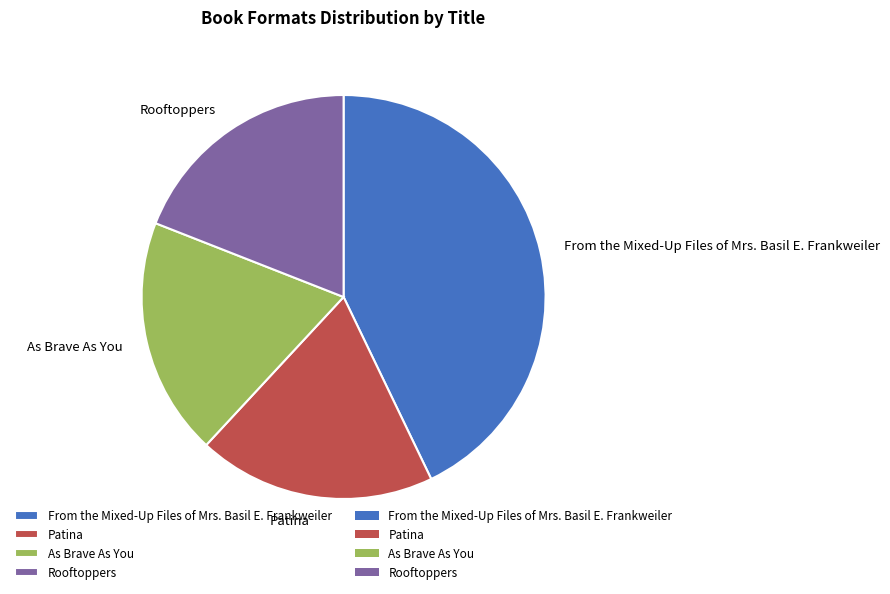

Is the sum of As Brave As You and Patina greater than half?

No